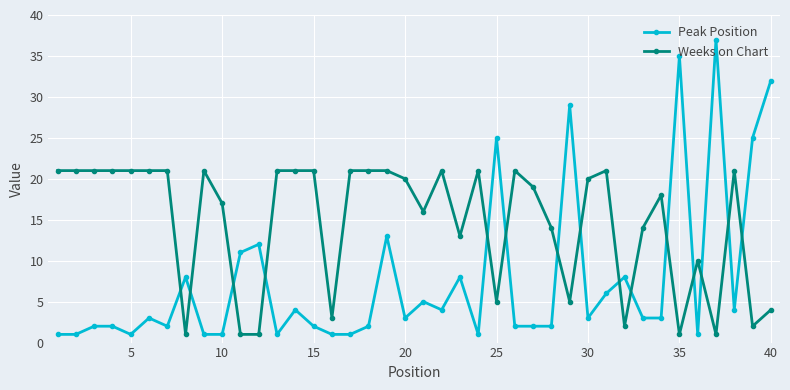

At how many categories does at least one series exceed 9?

37